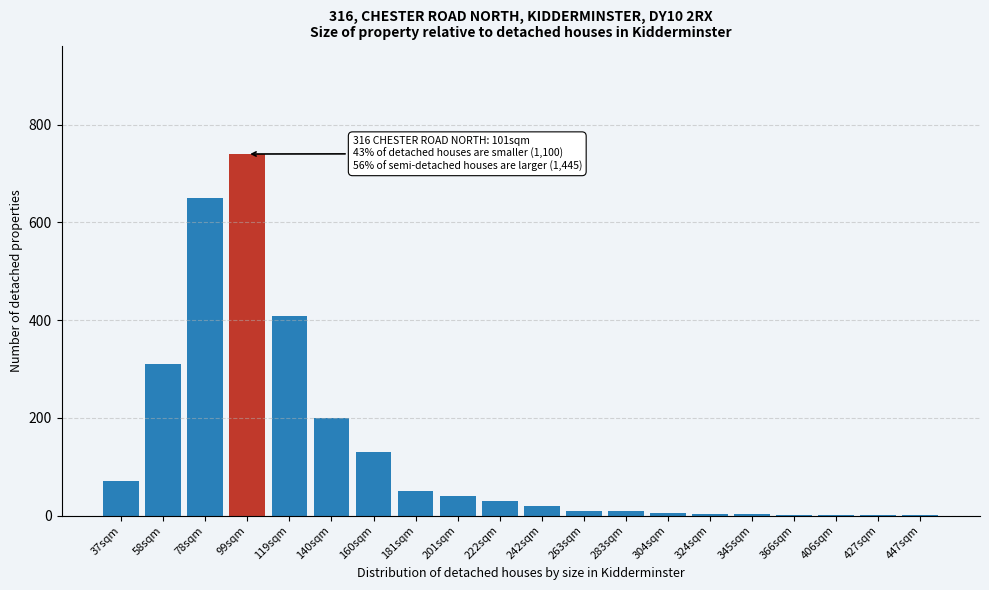

What is the maximum value shown in the chart?

740